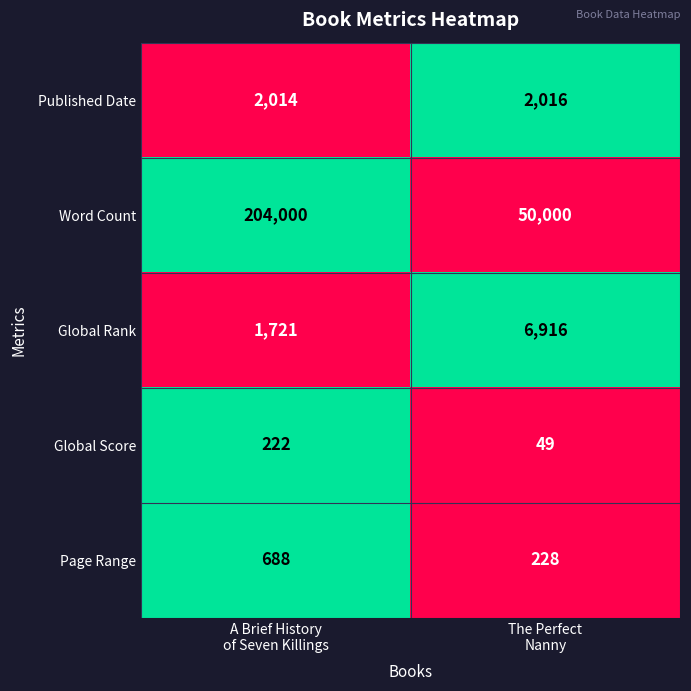

What is the lowest value of the Global Rank series?

1721